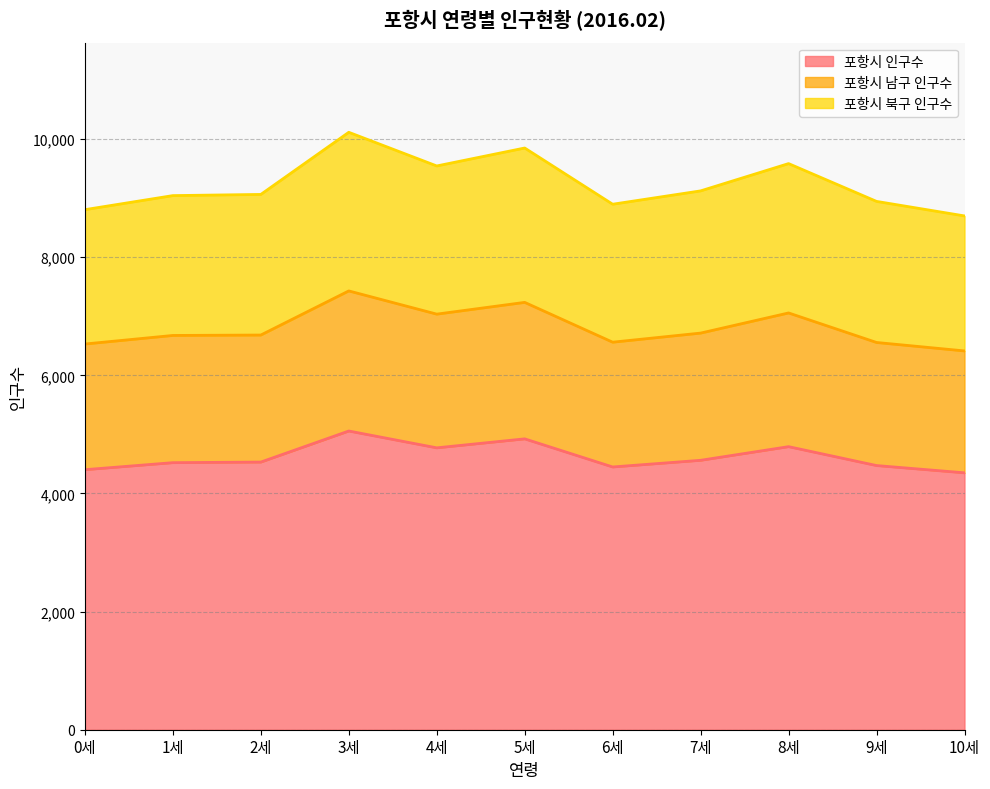

At which category is the sum across all series the highest?

3세